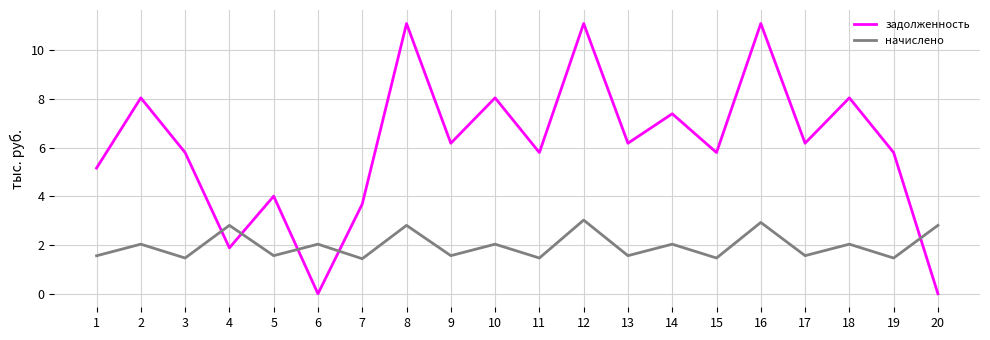

How many values in the начислено series are below 2?

10